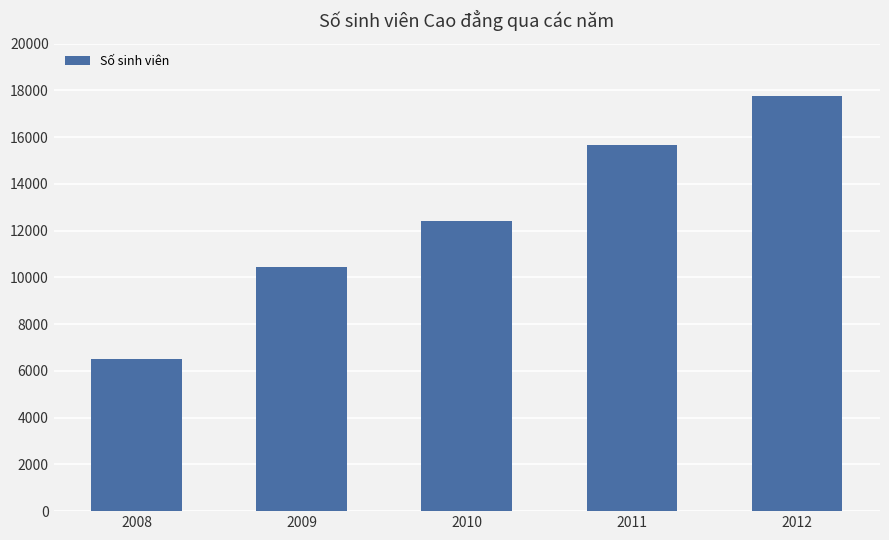

Which label corresponds to the smallest value in the chart?

2008